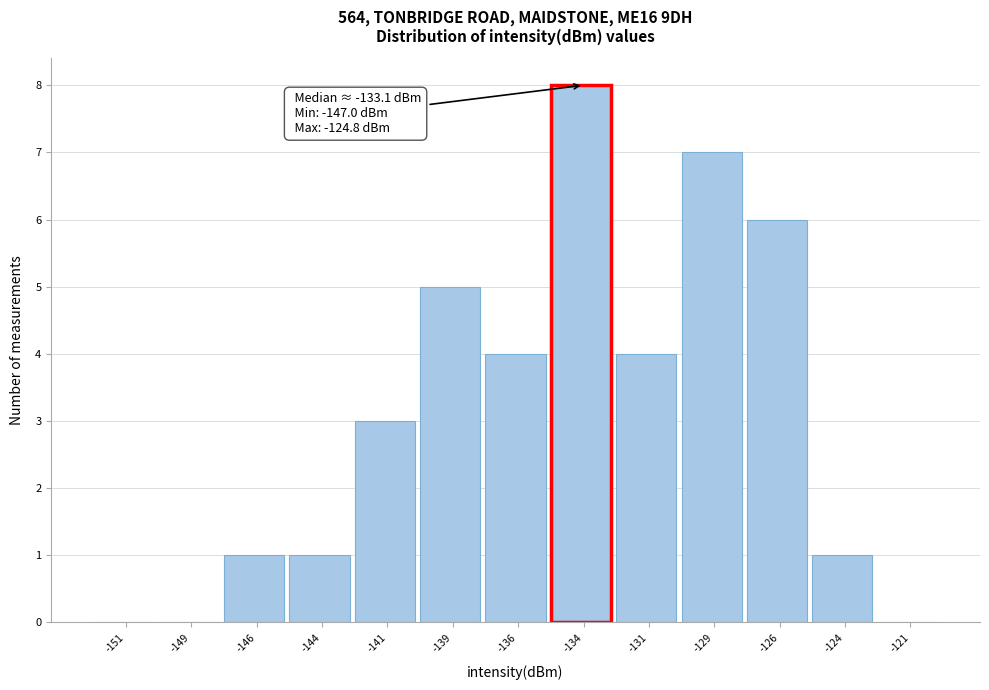

Over which range of the x-axis is the bar tallest?

-135.0 to -132.5